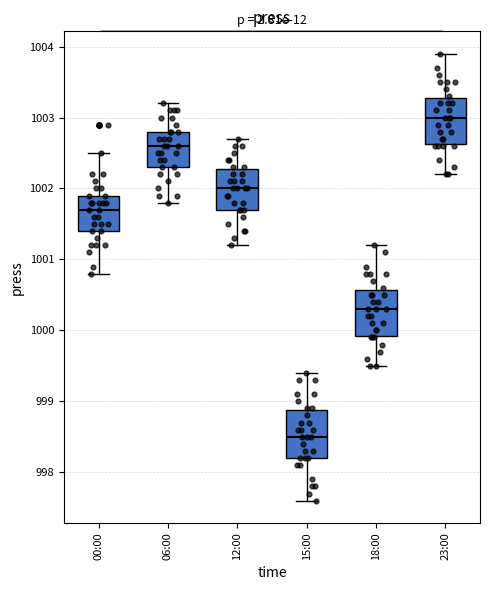

Where is the lower edge of the box for 18:00 on the y-axis? The values are not printed on the chart, so give them approximately, as read against the axis.

999.9